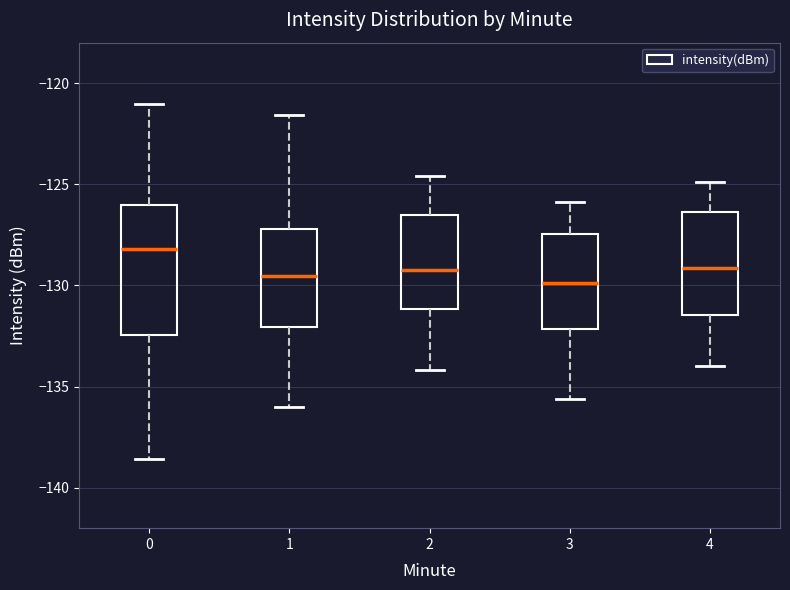

Reading left to right, read every box against the y-axis: the position of its median line, the range the box covers, and the ends of its whiskers. The values are not printed on the chart, so give them approximately, as read against the axis.

0: median -128.0, box -132.5 to -126.0, whiskers -138.5 to -121.0
1: median -129.5, box -132.0 to -127.0, whiskers -136.0 to -121.5
2: median -129.0, box -131.0 to -126.5, whiskers -134.0 to -124.5
3: median -130.0, box -132.0 to -127.5, whiskers -135.5 to -126.0
4: median -129.0, box -131.5 to -126.5, whiskers -134.0 to -125.0